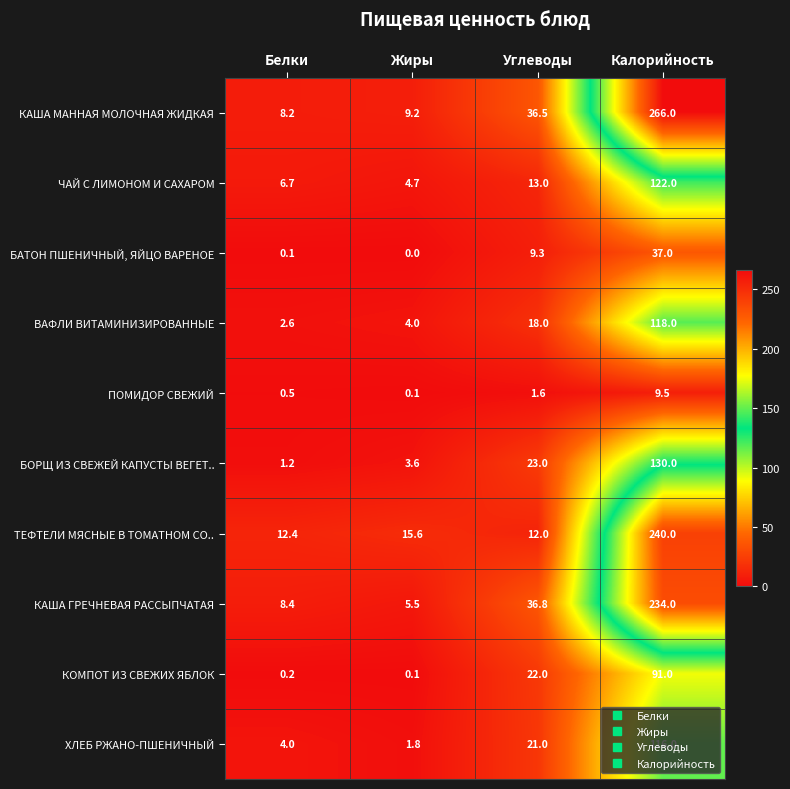

Rank the series at Углеводы from highest to lowest value.

КАША ГРЕЧНЕВАЯ РАССЫПЧАТАЯ, КАША МАННАЯ МОЛОЧНАЯ ЖИДКАЯ, БОРЩ ИЗ СВЕЖЕЙ КАПУСТЫ ВЕГЕТ.., КОМПОТ ИЗ СВЕЖИХ ЯБЛОК, ХЛЕБ РЖАНО-ПШЕНИЧНЫЙ, ВАФЛИ ВИТАМИНИЗИРОВАННЫЕ, ЧАЙ С ЛИМОНОМ И САХАРОМ, ТЕФТЕЛИ МЯСНЫЕ В ТОМАТНОМ СО.., БАТОН ПШЕНИЧНЫЙ, ЯЙЦО ВАРЕНОЕ, ПОМИДОР СВЕЖИЙ